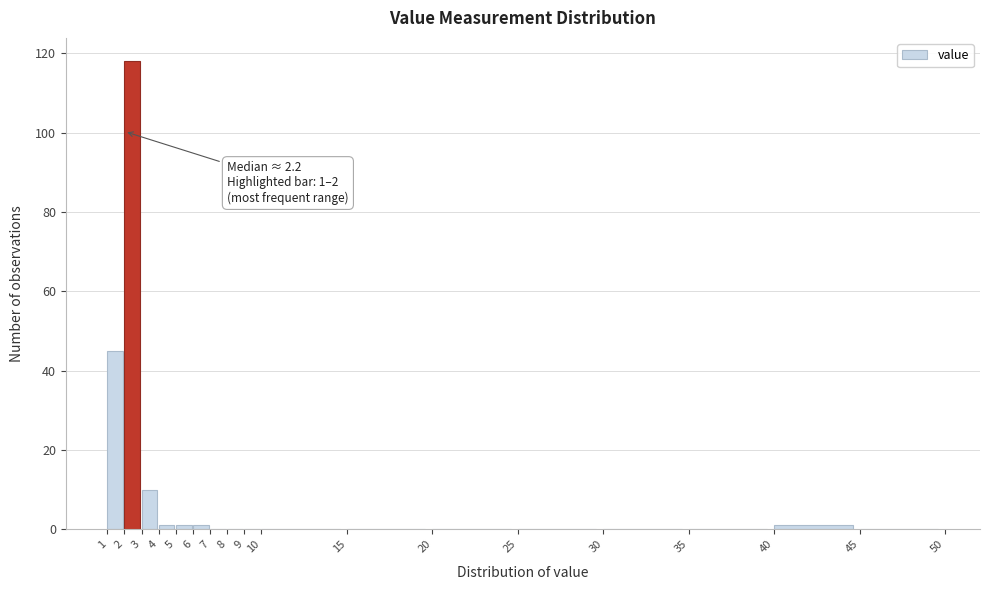

Which range on the x-axis has the tallest bar?

2 to 3